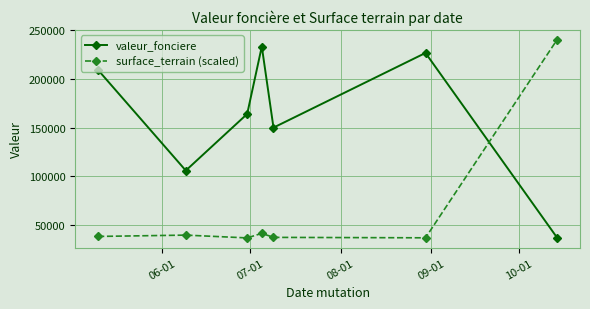

After their last crossing, which series has the higher values: valeur_fonciere or surface_terrain (scaled)?

surface_terrain (scaled)